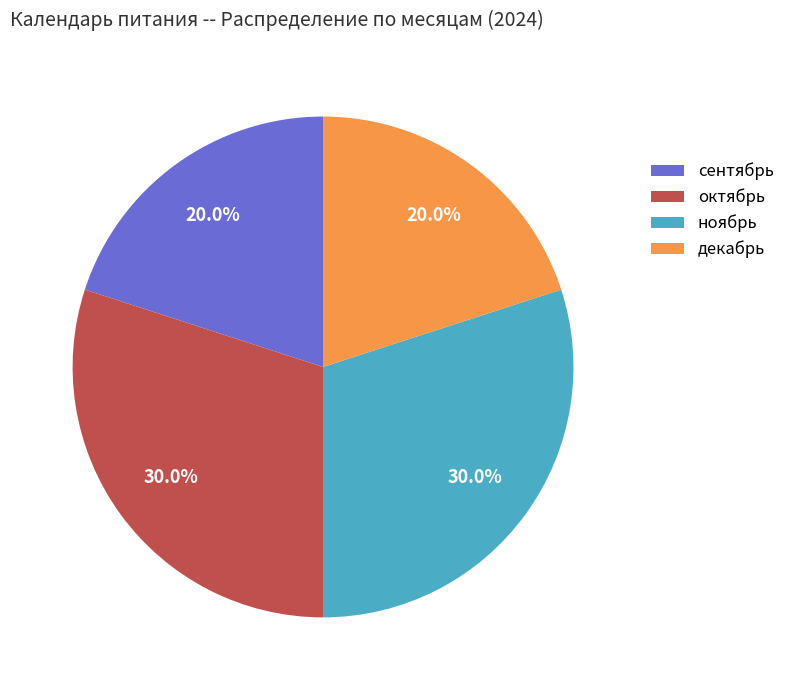

Approximately how many times larger is the value at октябрь compared to декабрь?

1.5